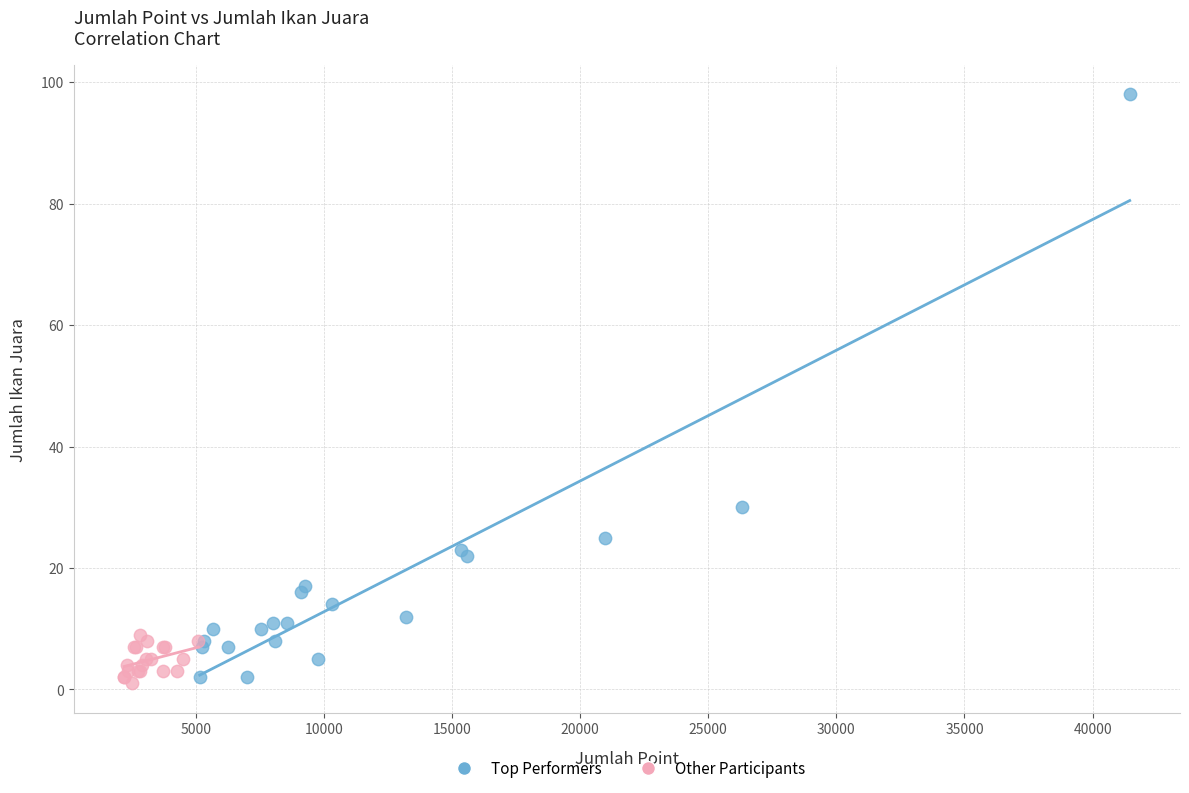

What are all the series names shown in the legend?

Top Performers, Other Participants